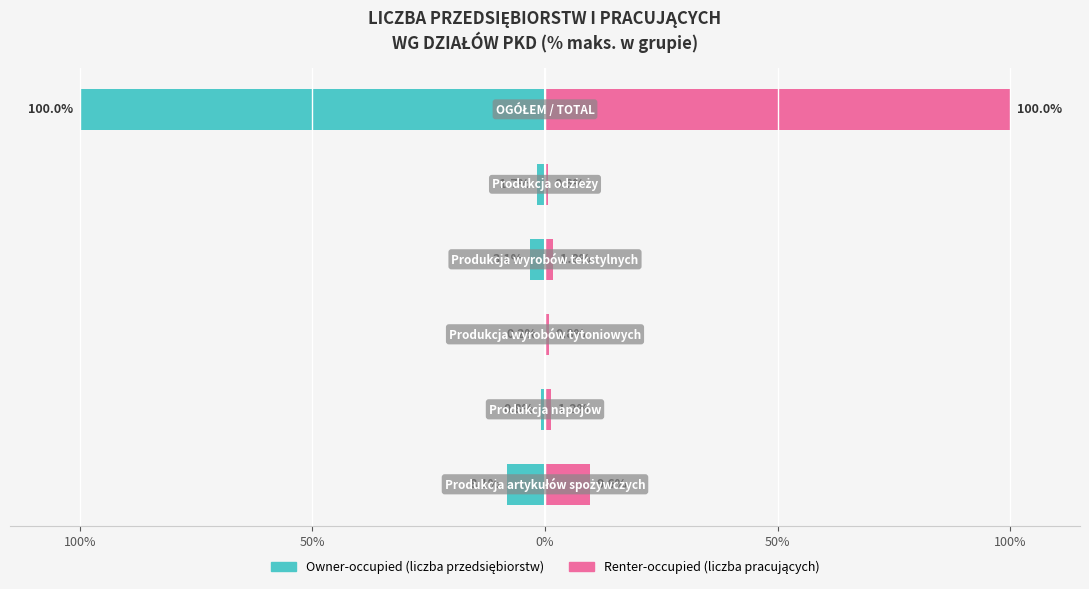

Reading left to right, extract all data points from this chart.

Owner-occupied (liczba przedsiębiorstw): -8.1	-0.8	-0.2	-3.1	-1.7	-100.0
Renter-occupied (liczba pracujących): 9.6	1.2	0.8	1.8	0.6	100.0